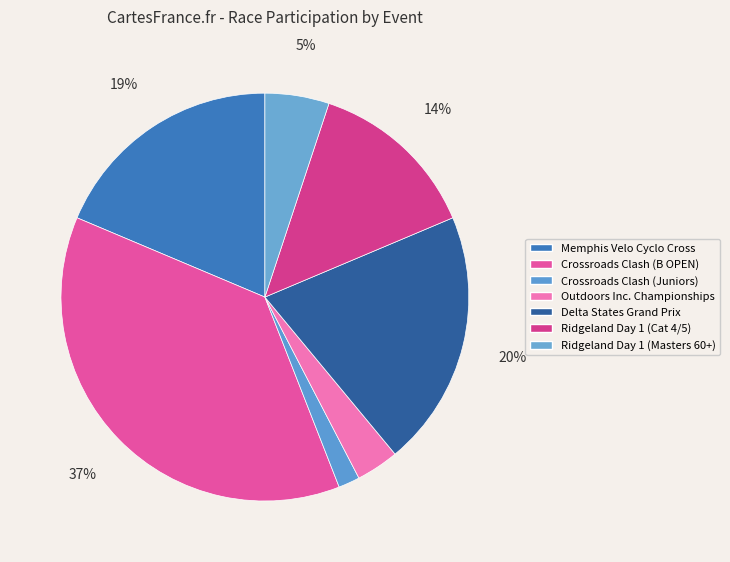

Count the number of slices in the pie.

7